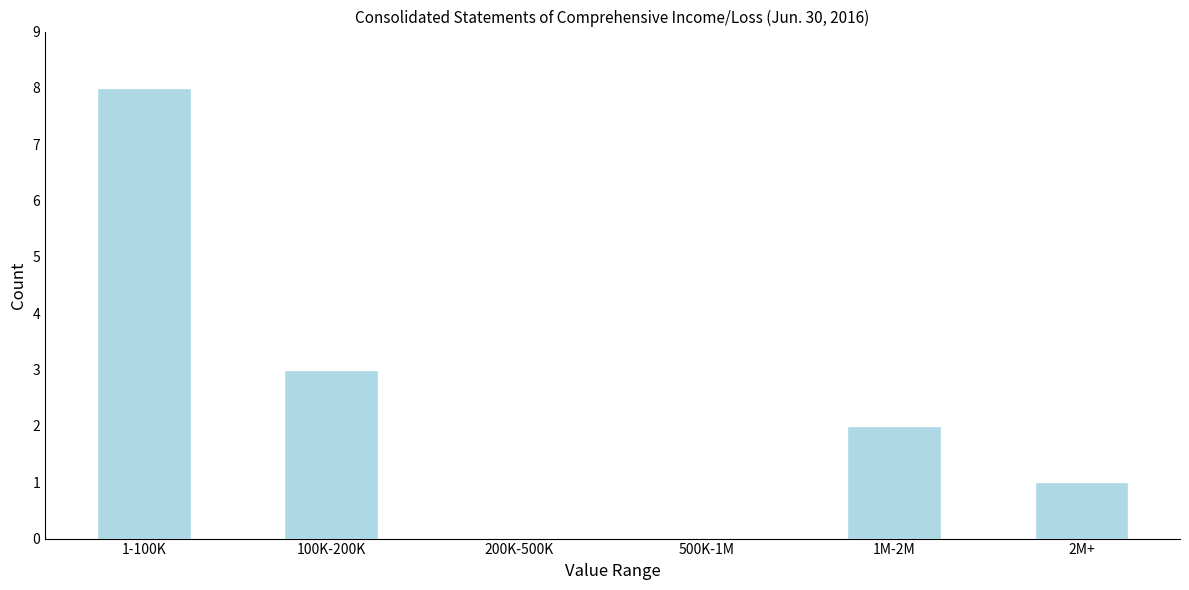

Reading right to left, extract all data points from this chart.

2M+=1	1M-2M=2	500K-1M=0	200K-500K=0	100K-200K=3	1-100K=8